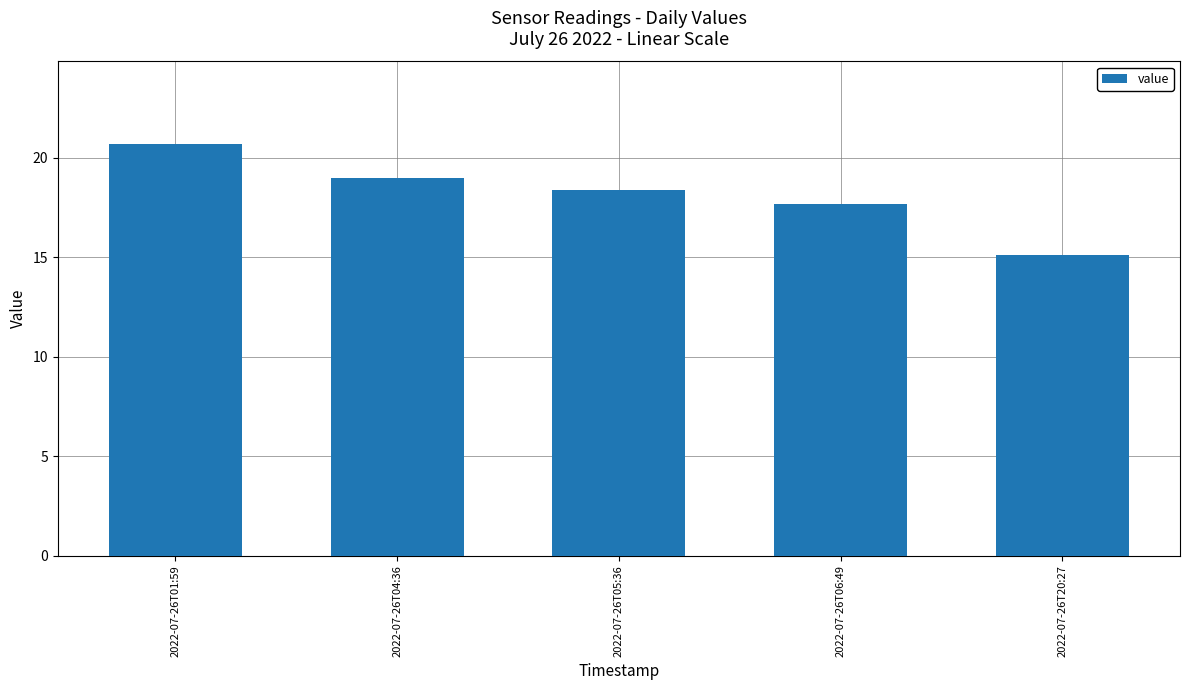

Count the values in the range 17 to 19.

3